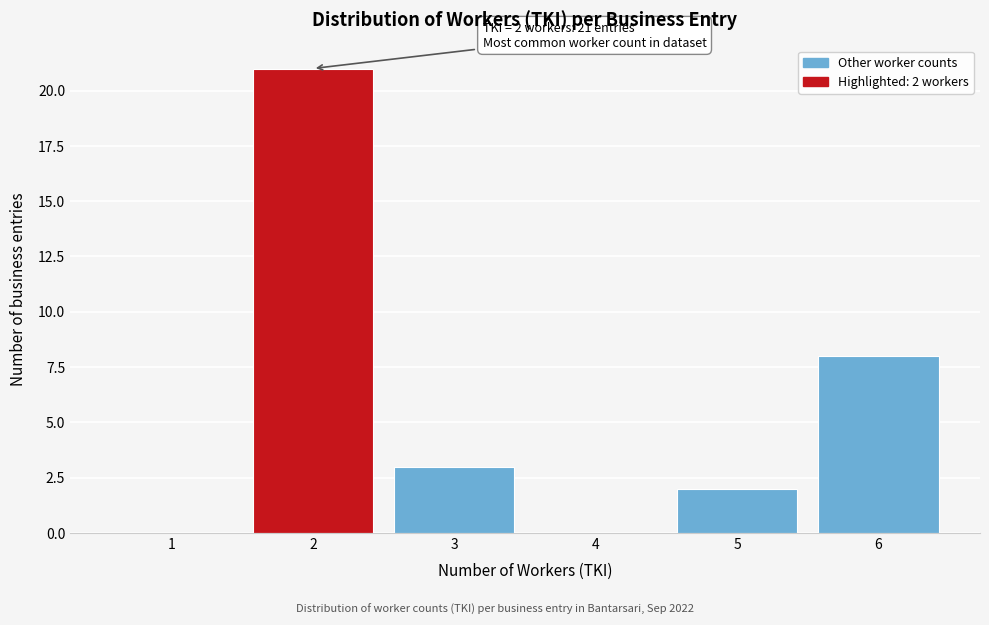

Reading left to right, extract all data points from this chart.

1=0	2=21	3=3	4=0	5=2	6=8